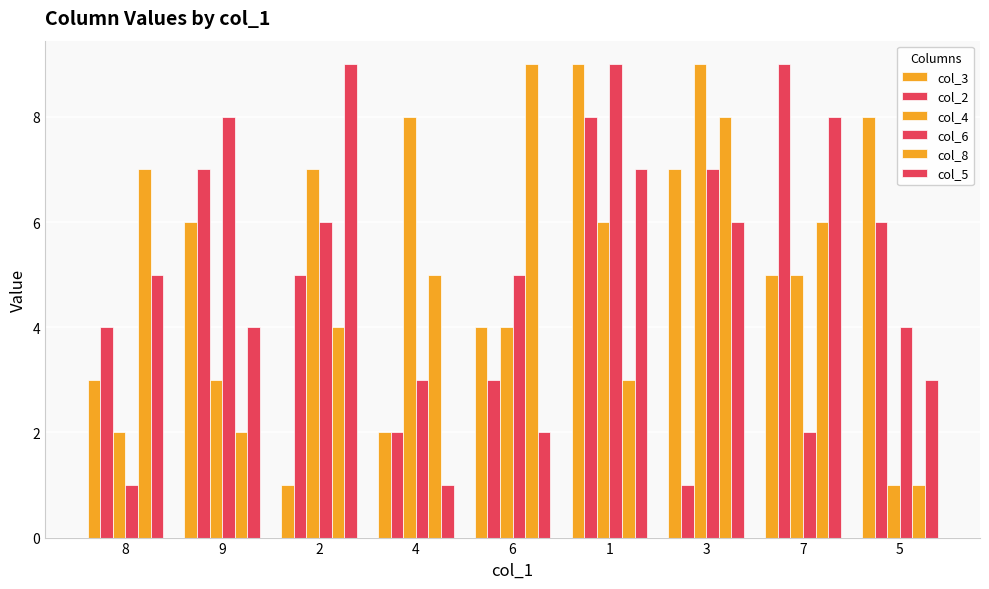

What is the sum of the col_3 values at 4 and 7?

7